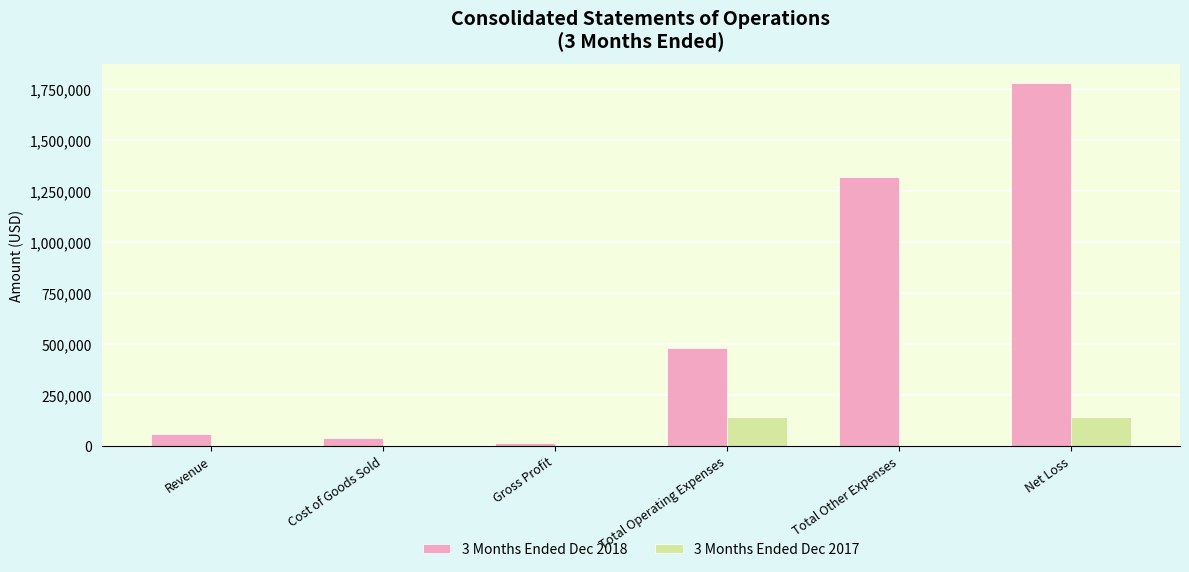

What is the sum of the 3 Months Ended Dec 2018 values at Total Operating Expenses and Cost of Goods Sold?

521988